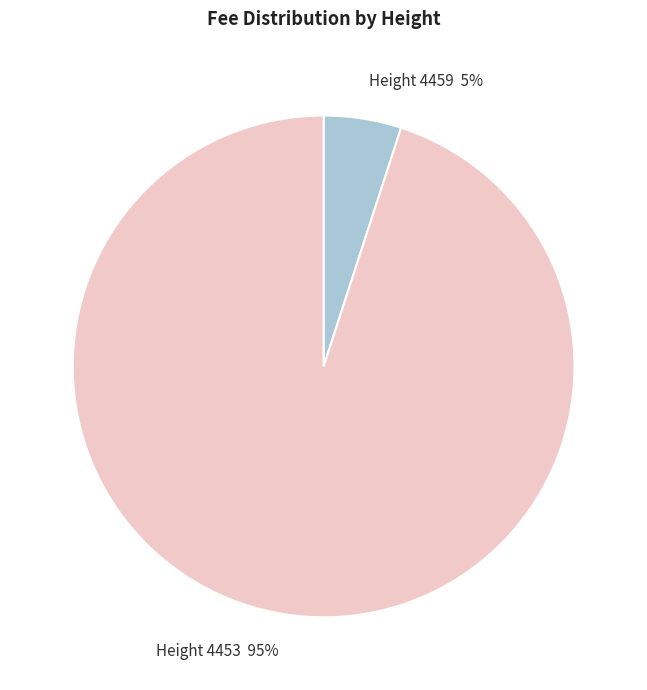

To the nearest percent, what is the difference between the largest and smallest slice percentages?

90%